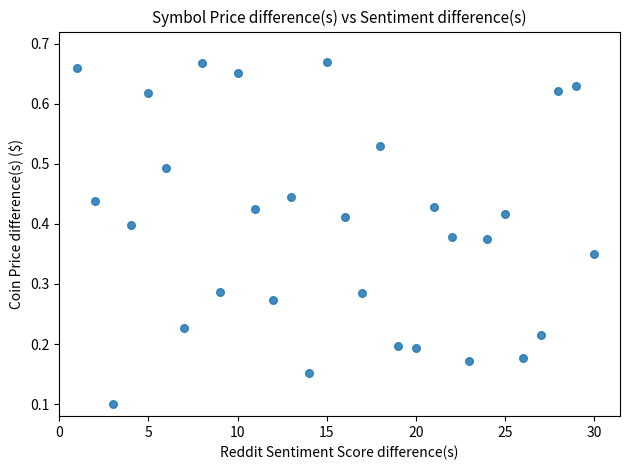

What is the range of X values (max minus min)?

29.0